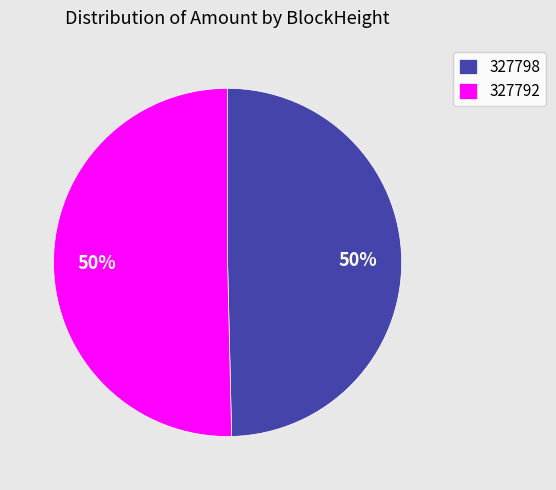

Count the number of slices in the pie.

2